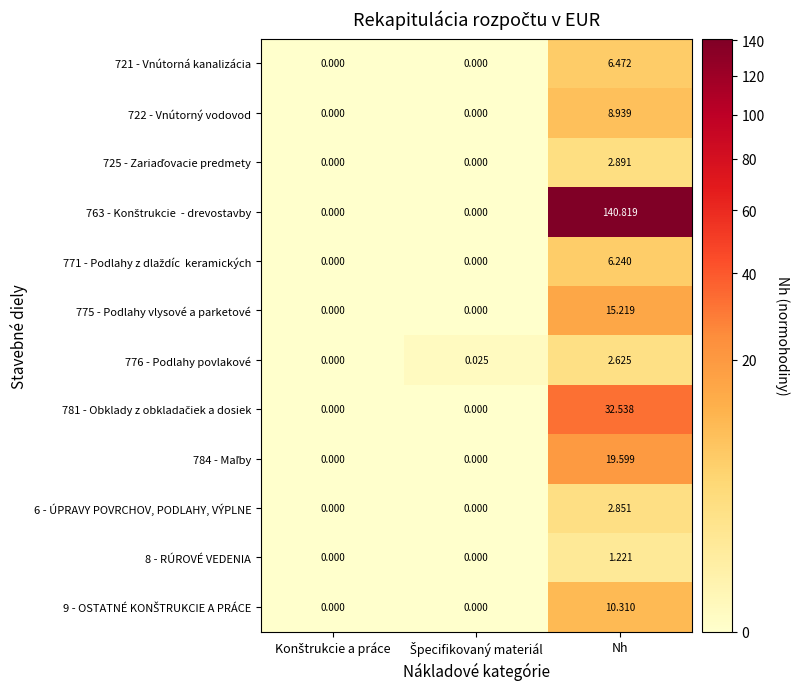

Which label corresponds to the largest value in the chart?

Nh